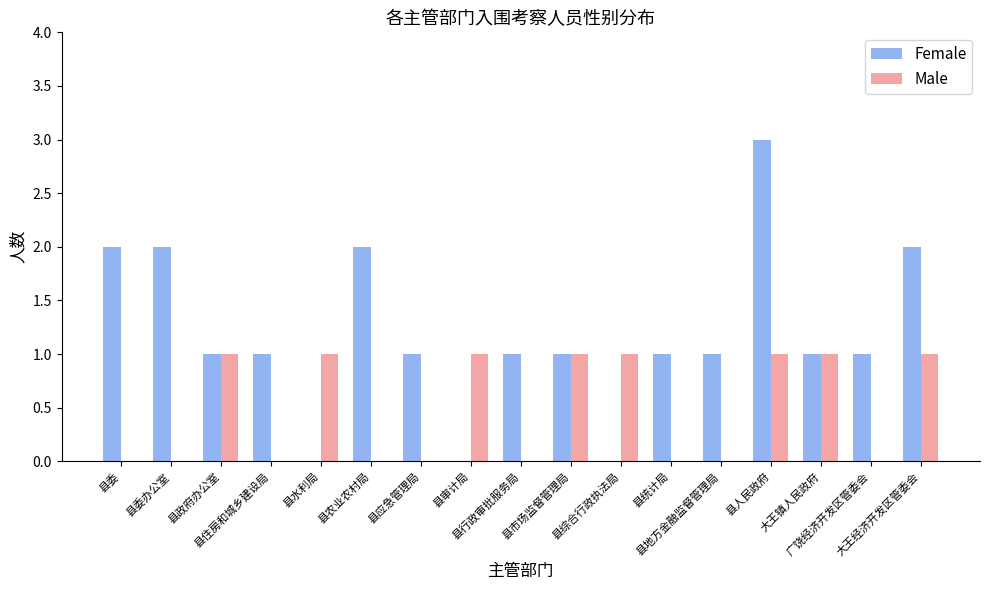

What is the sum of all Male values?

8